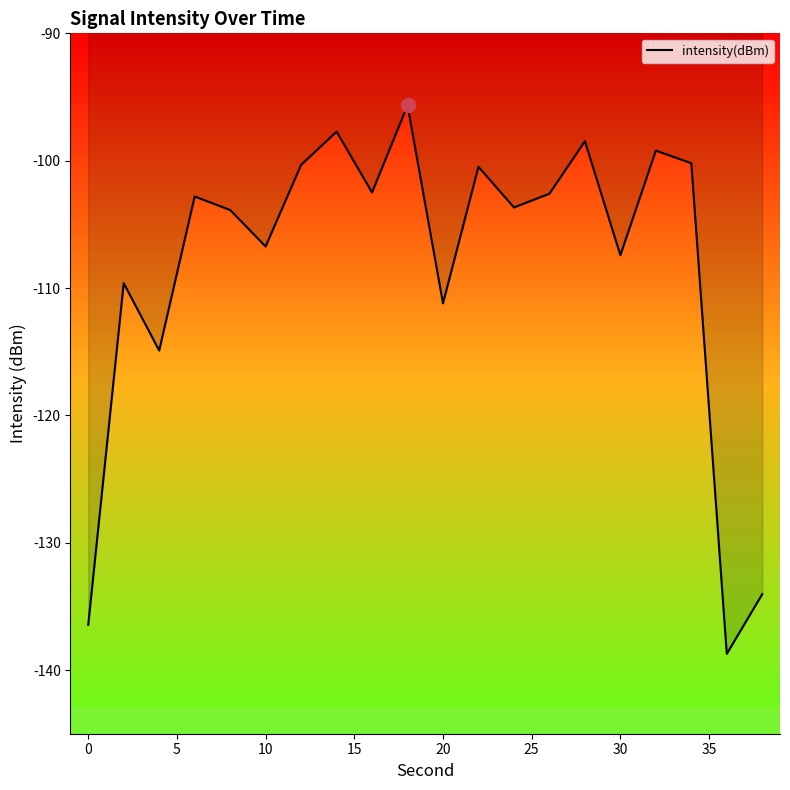

What is the minimum value shown in the chart?

-138.7